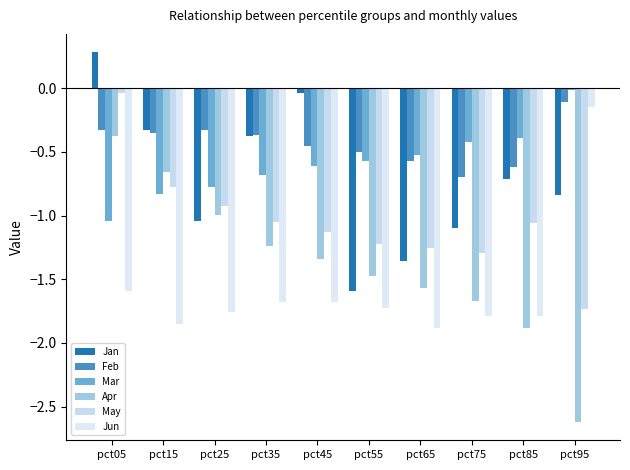

At how many categories does at least one series exceed 0?

1